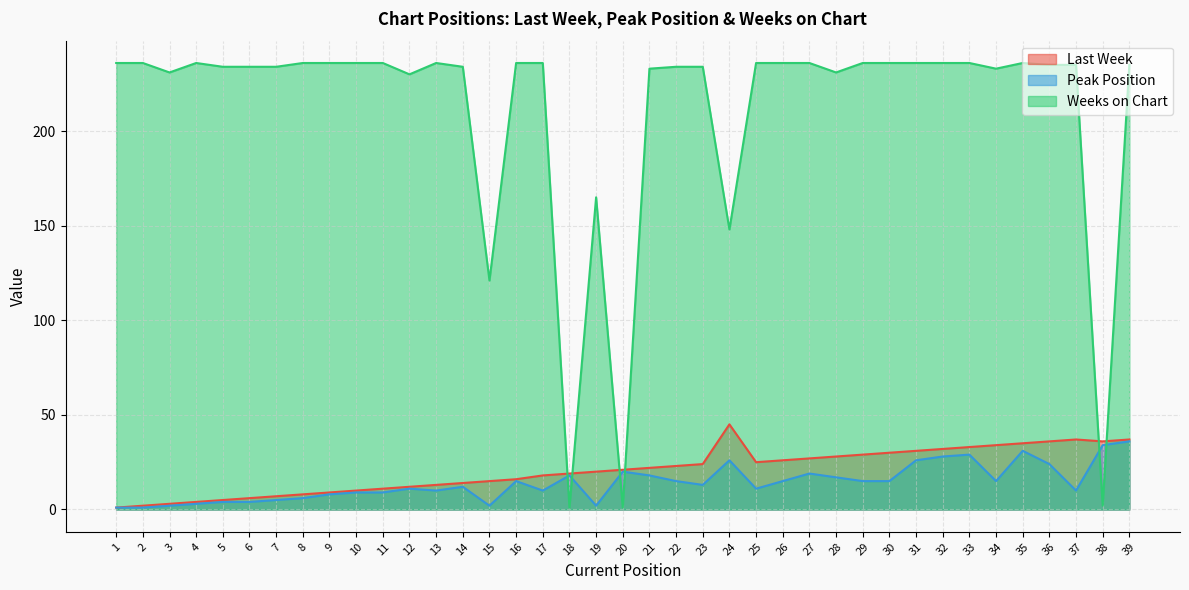

At which label is Last Week closest to 23?

22